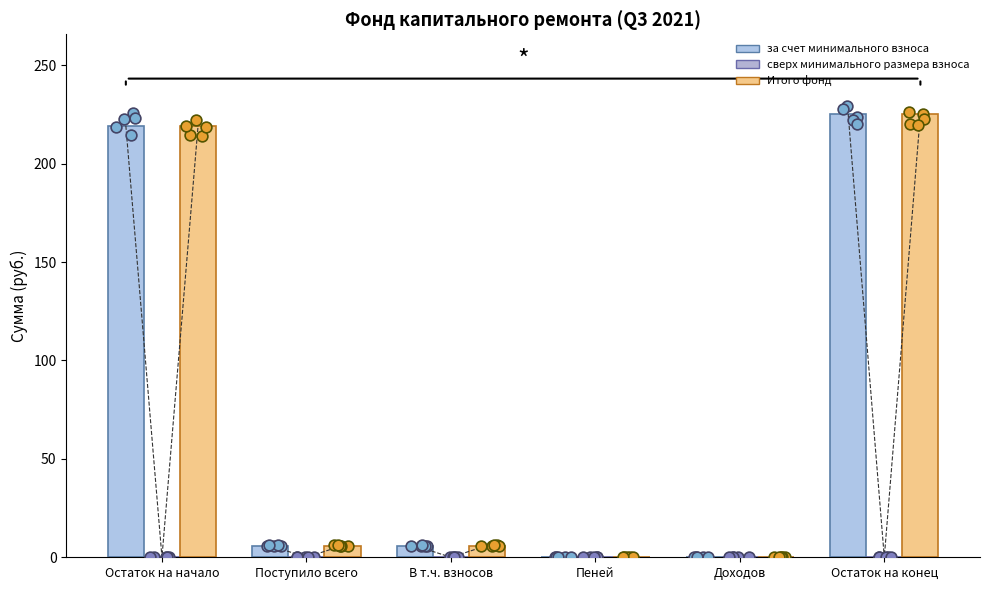

What are all the series names shown in the legend?

за счет минимального взноса, сверх минимального размера взноса, Итого фонд